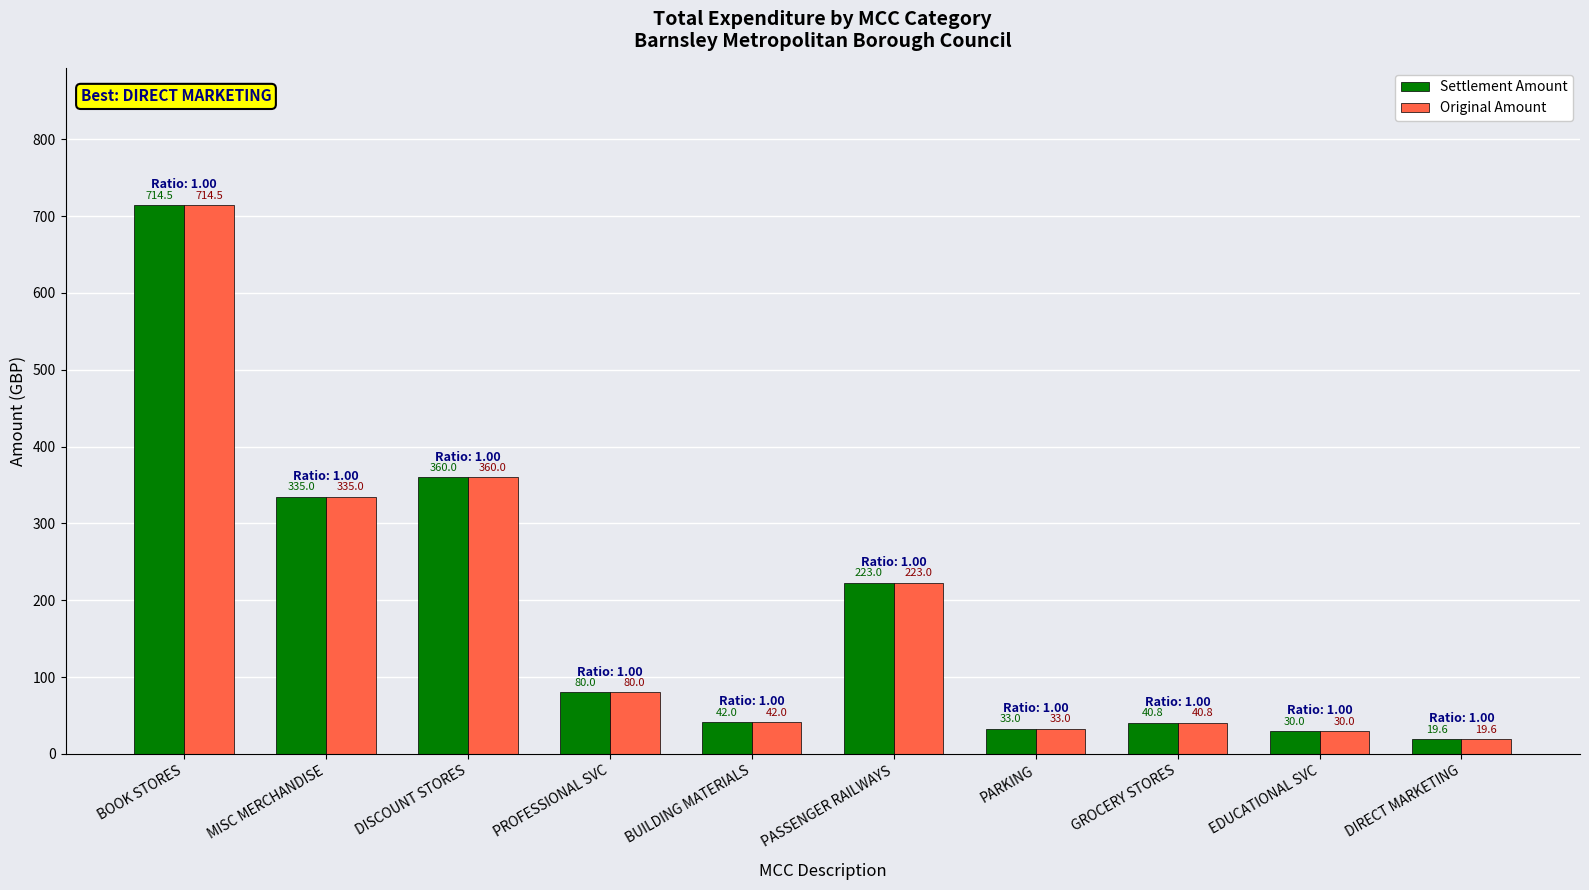

Is the value of Original Amount at BOOK STORES greater than the value of Settlement Amount at EDUCATIONAL SVC?

Yes